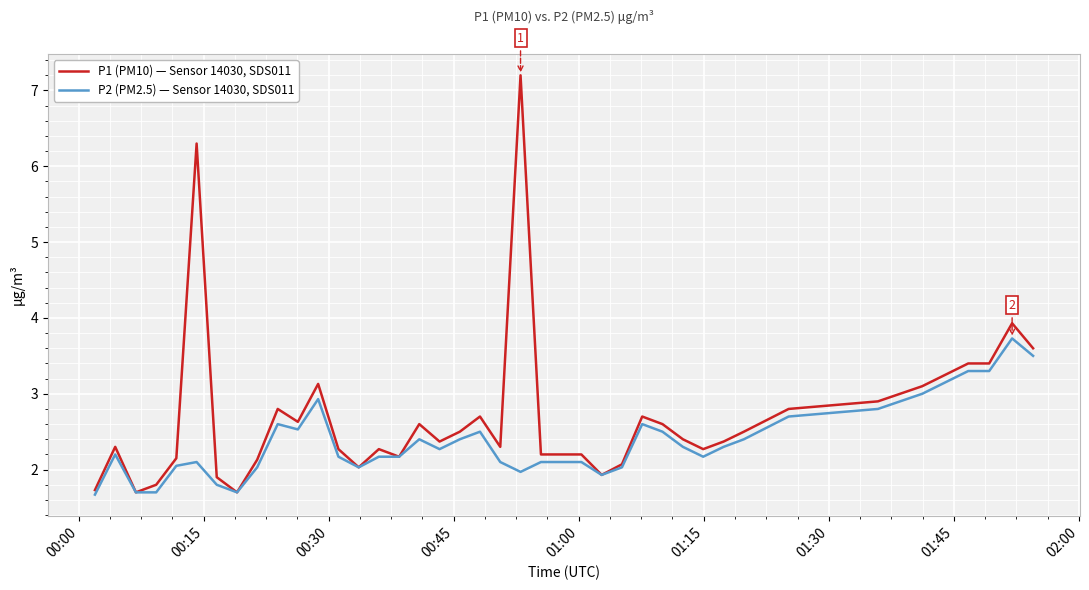

What is the average value of the P2 (PM2.5) — Sensor 14030, SDS011 series?

2.4